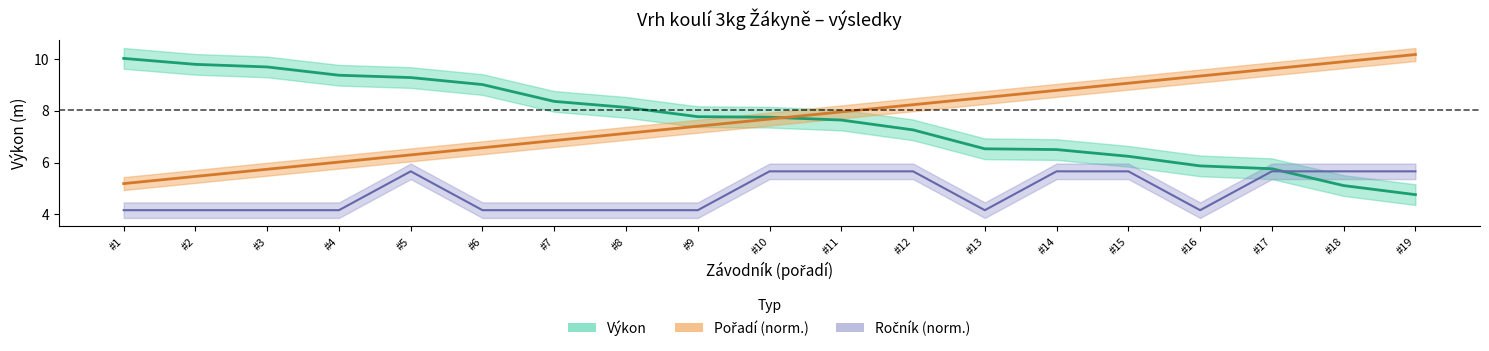

What are all the series names shown in the legend?

Výkon, Pořadí, Ročník